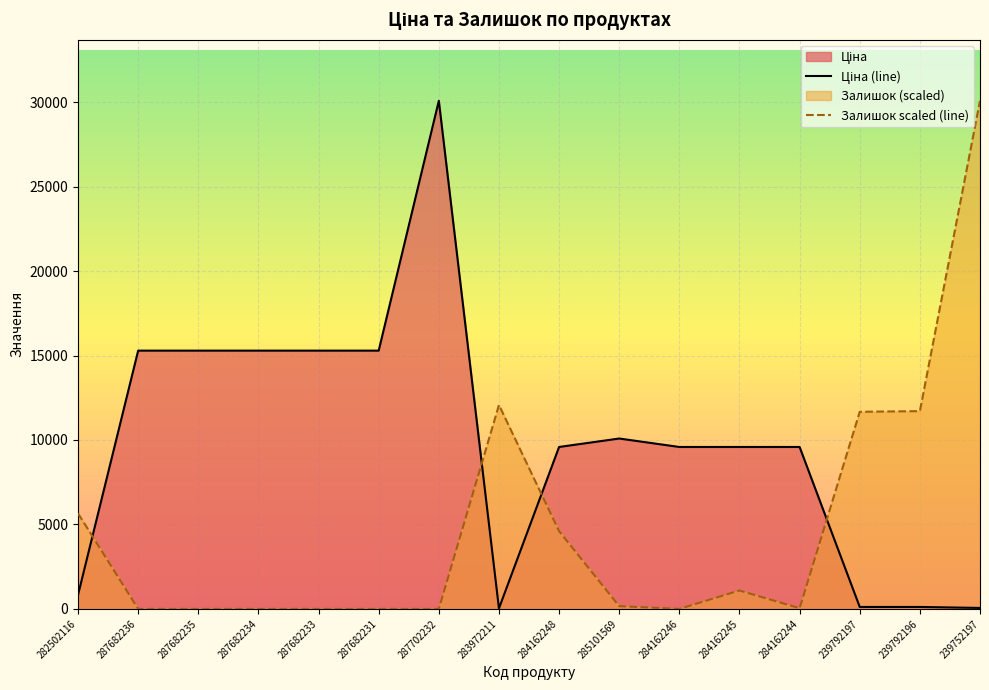

At which category does Залишок scaled (line) reach its first local valley?

284162246